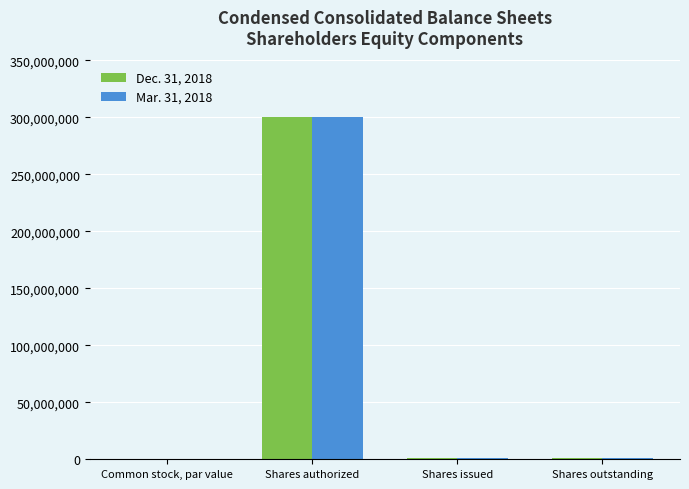

True or false: Dec. 31, 2018 has a value of 0.0 at Common stock, par value.

True